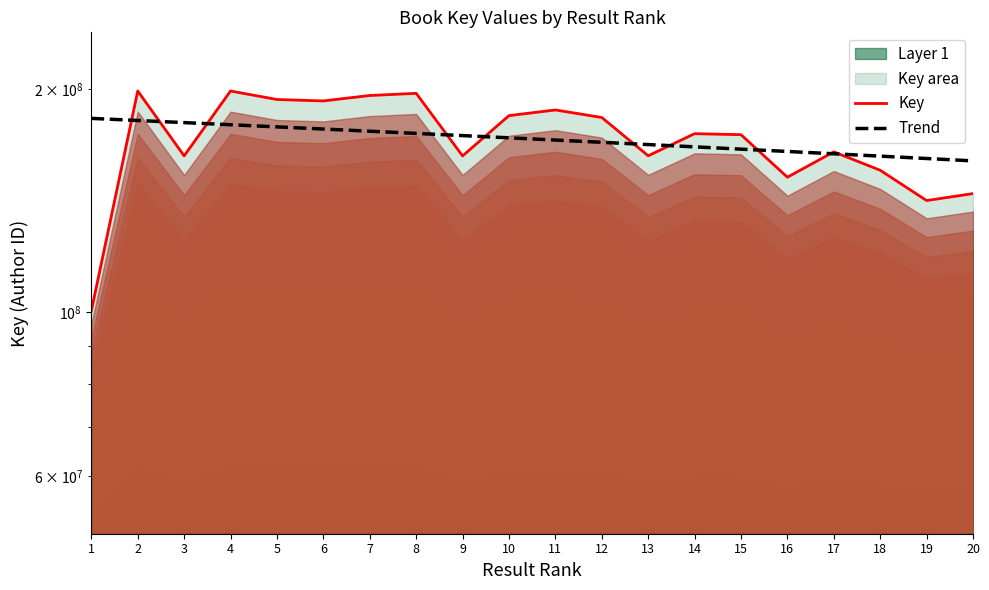

What is the approximate value of Trend at 5?

177829213.7